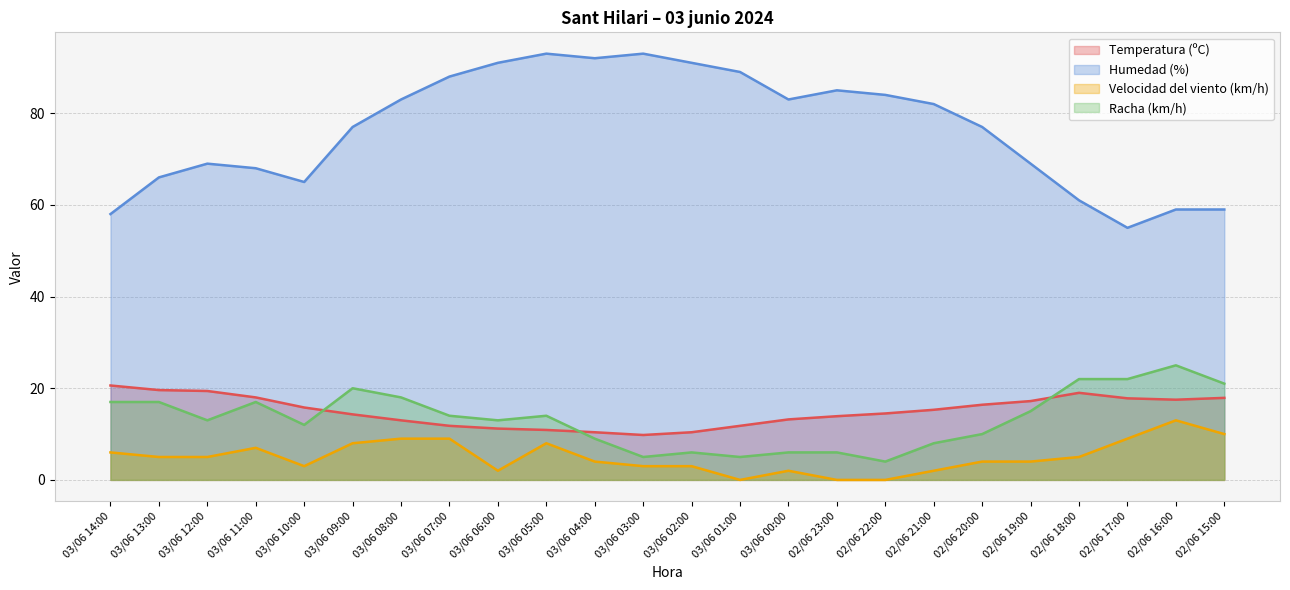

Which series changed the most between 03/06 13:00 and 03/06 04:00?

Humedad (%)